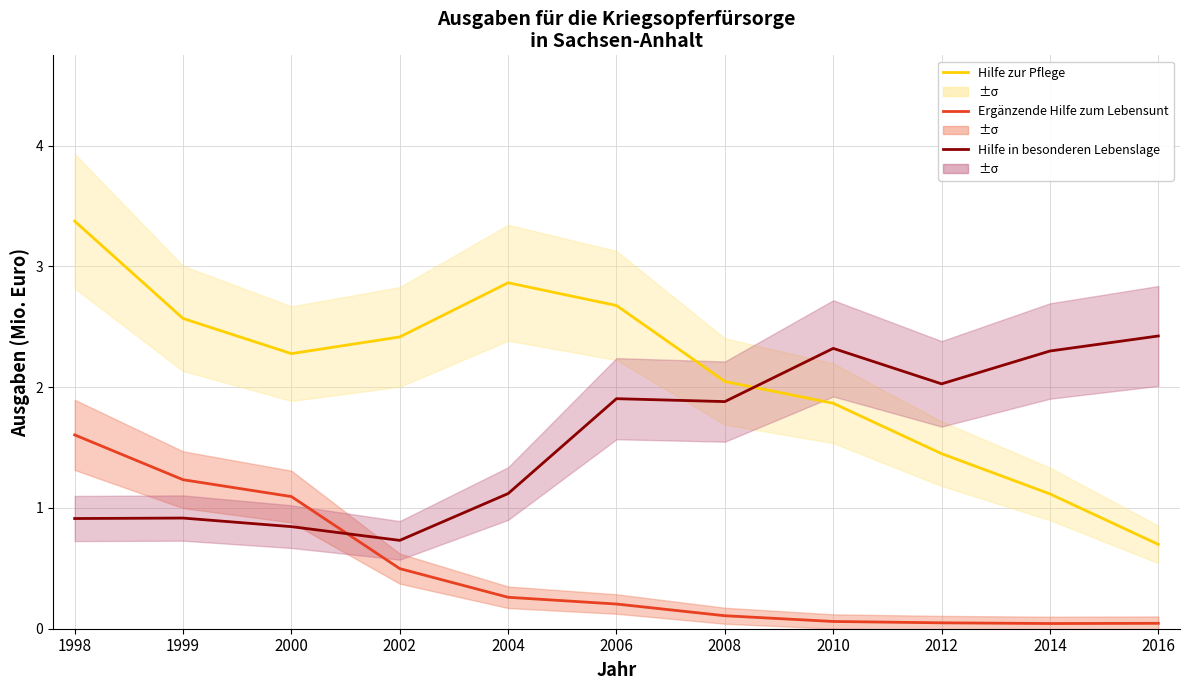

Which series has the widest spread of values?

Hilfe zur Pflege